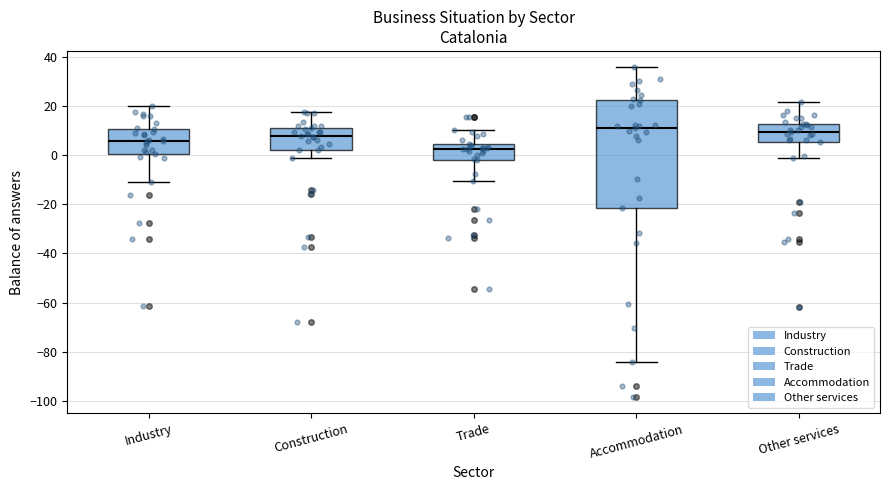

Reading left to right, transcribe this box plot: for each box, give where its median line is, the range the box spans, and where its two whiskers end, as read against the y-axis. The values are not printed on the chart, so give them approximately, as read against the axis.

Industry: median 6, box 0 to 10, whiskers -12 to 20
Construction: median 8, box 2 to 10, whiskers -2 to 18
Trade: median 2, box -2 to 4, whiskers -10 to 10
Accommodation: median 10, box -22 to 22, whiskers -84 to 36
Other services: median 10, box 6 to 12, whiskers -2 to 22